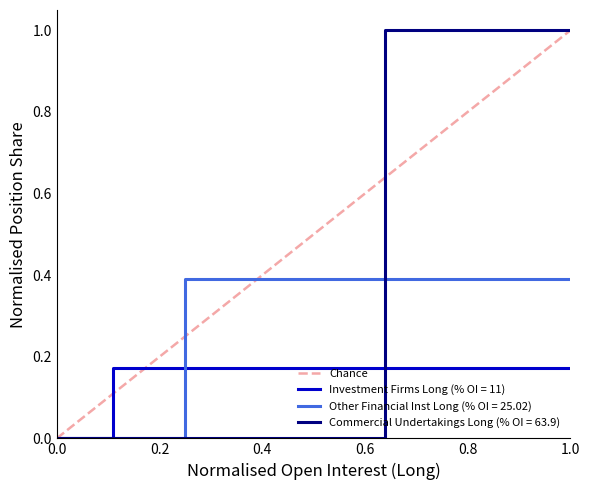

What is the highest value of the Other Financial Inst Long (% OI = 25.02) series?

0.4